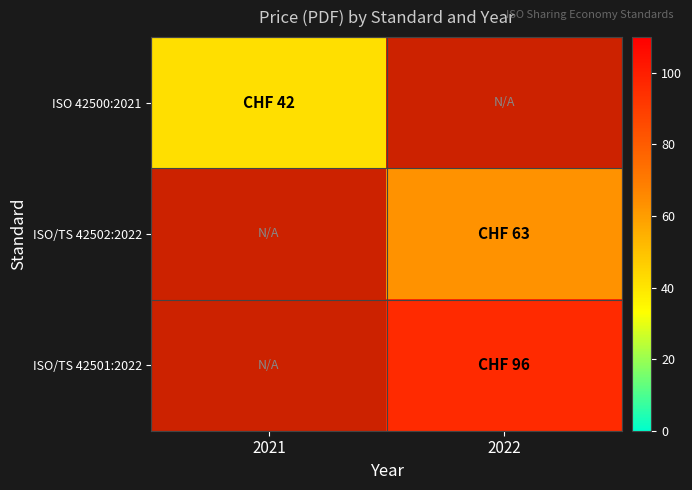

Rank the series by their average value, from lowest to highest.

ISO 42500:2021, ISO/TS 42502:2022, ISO/TS 42501:2022